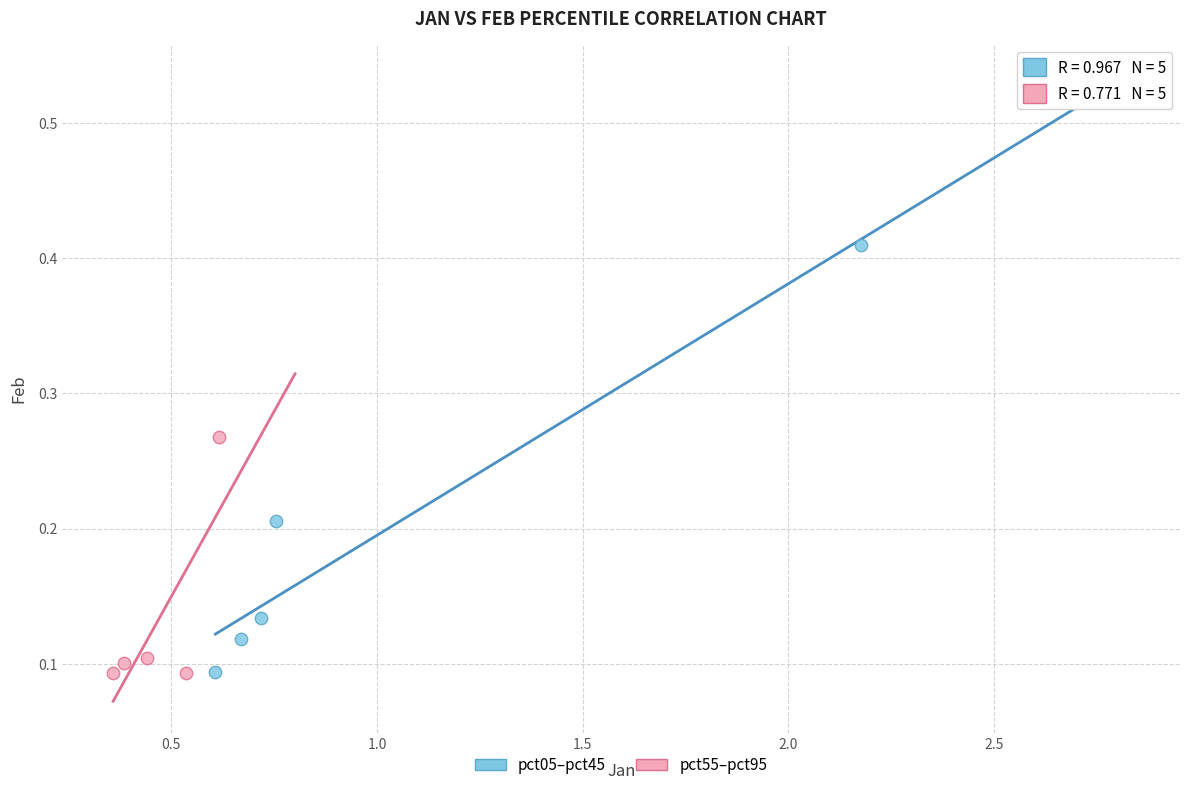

Which series contains the highest Y value?

pct05–pct45